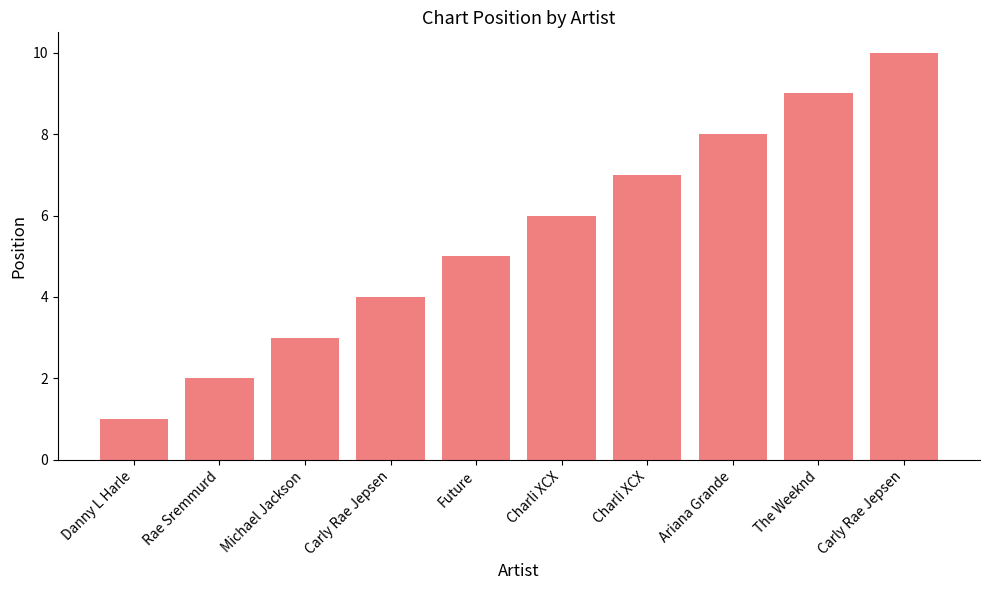

How many values are below 6?

5